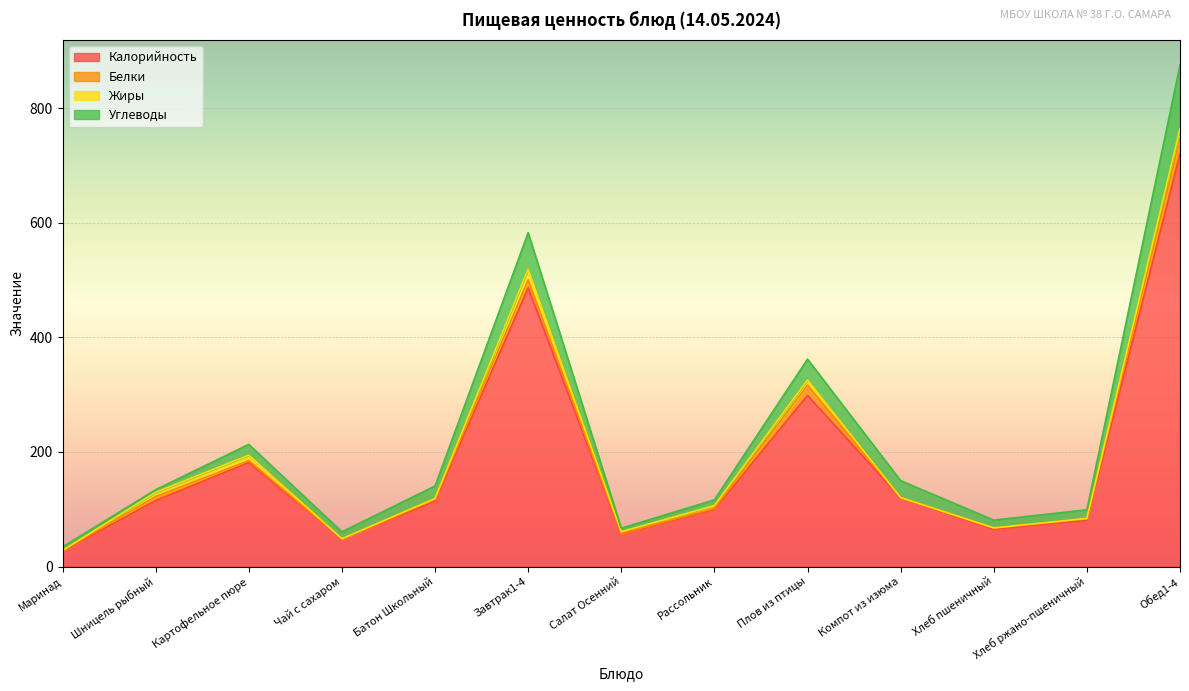

How many data points does each series have?

13